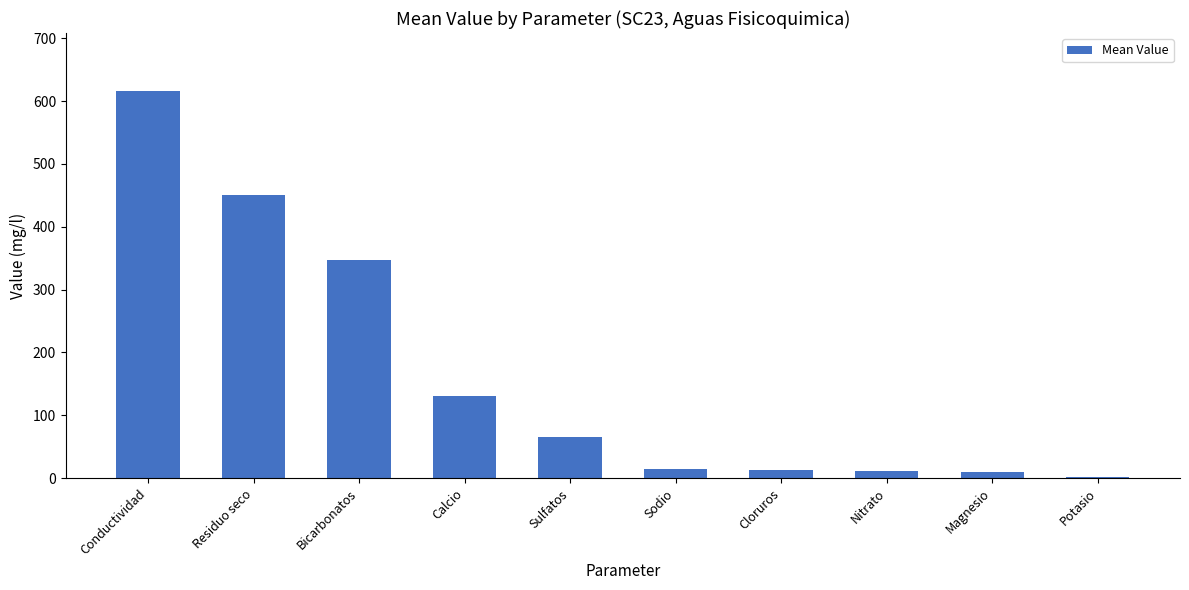

What is the maximum value shown in the chart?

616.0